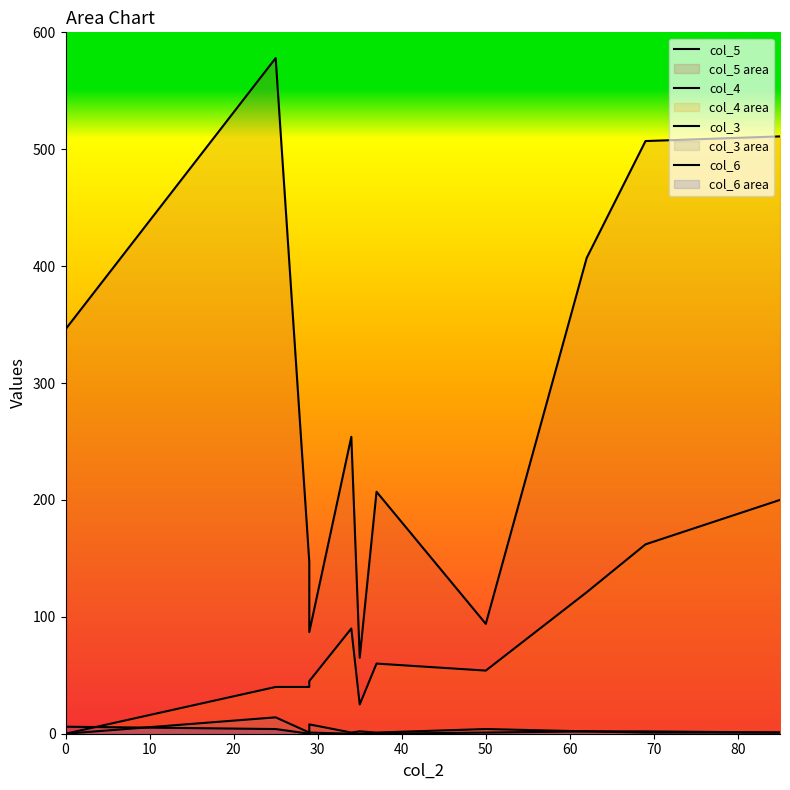

Rank the series by their maximum value, from lowest to highest.

col_6, col_3, col_4, col_5